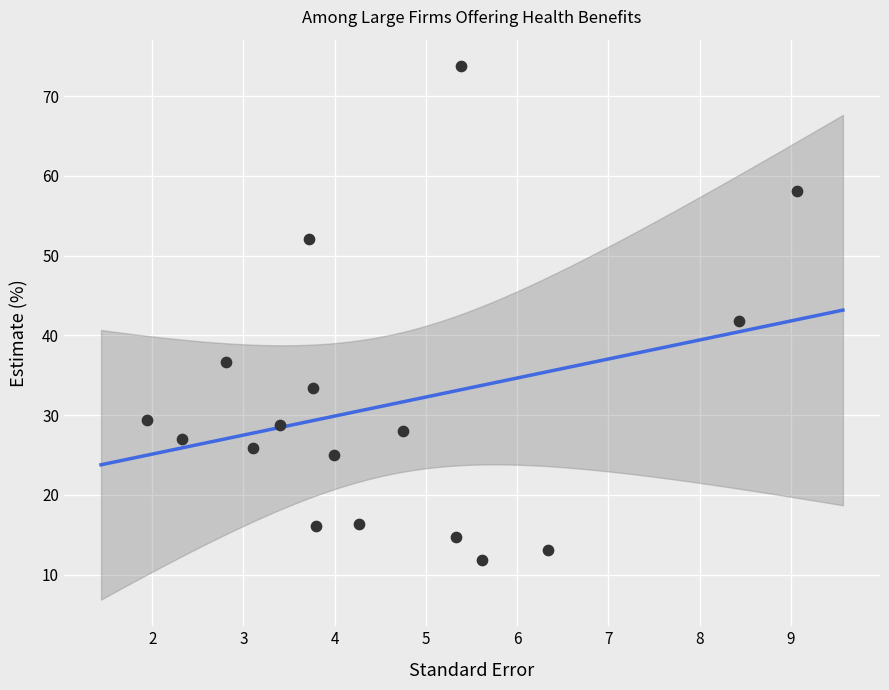

What is the range of Y values (max minus min)?

61.8